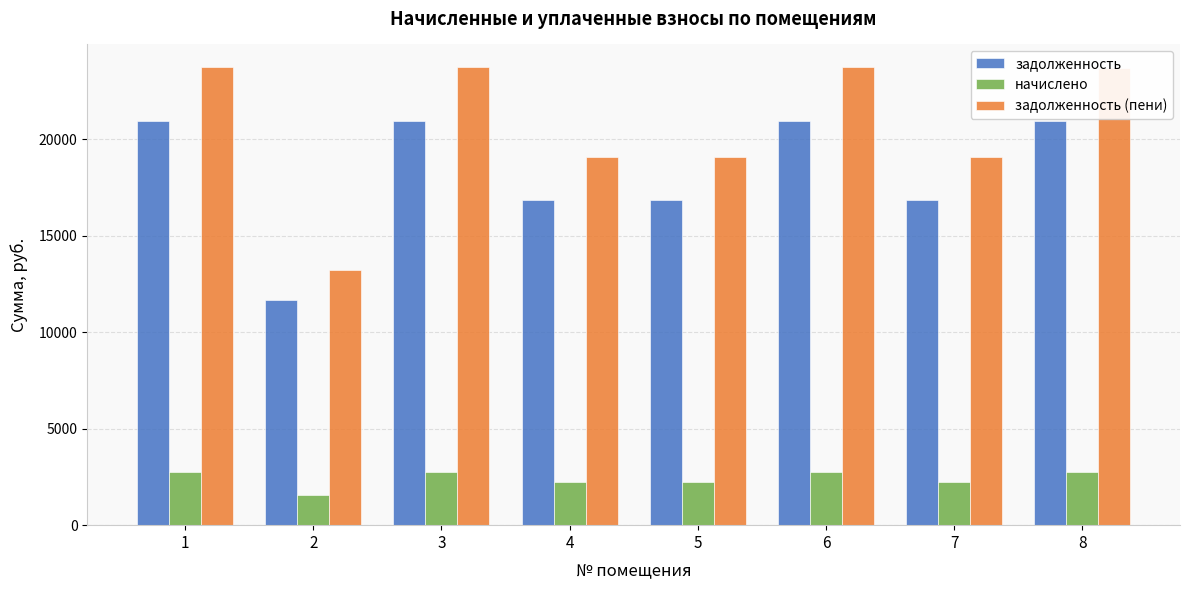

The value of начислено at 4 is 2233.7. True or false?

True